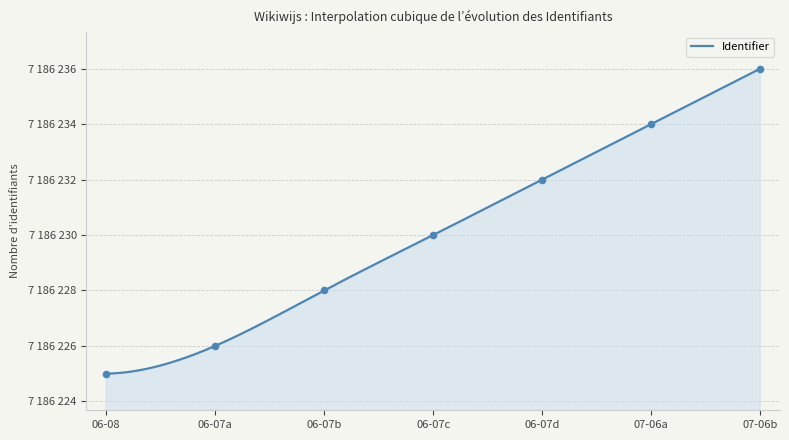

What is the change in value from 06-07a to 06-07b?

+2